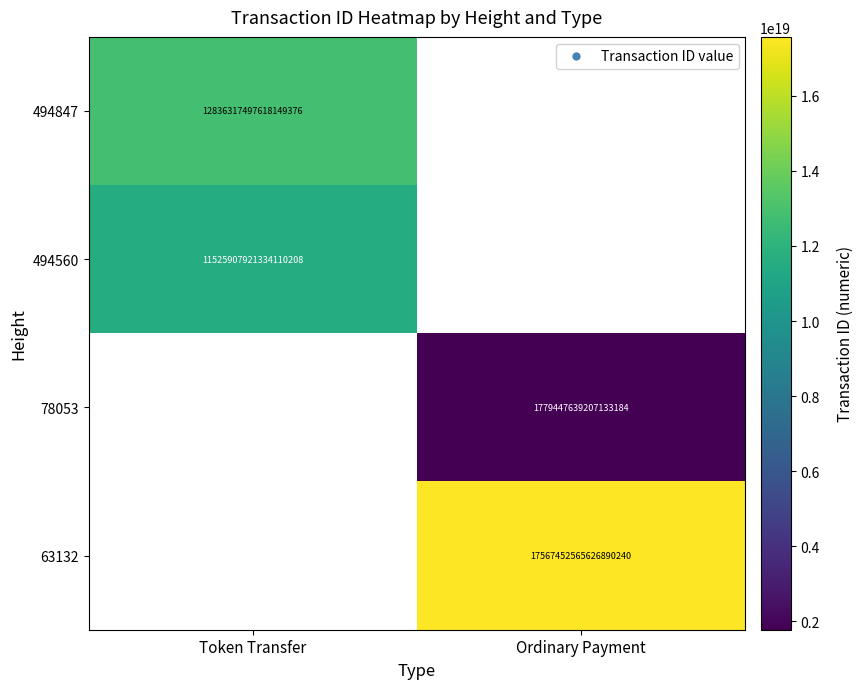

The 494847 series shows 21152756066111410176 at Token Transfer. True or false?

False